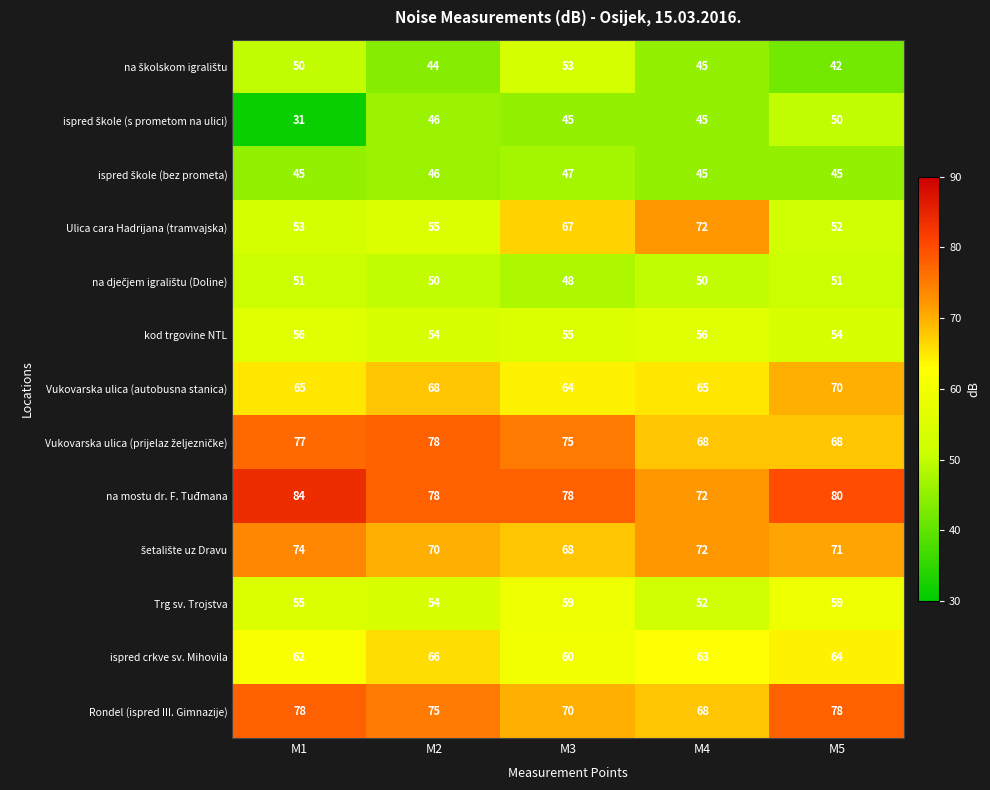

Count the number of categories in the chart.

5